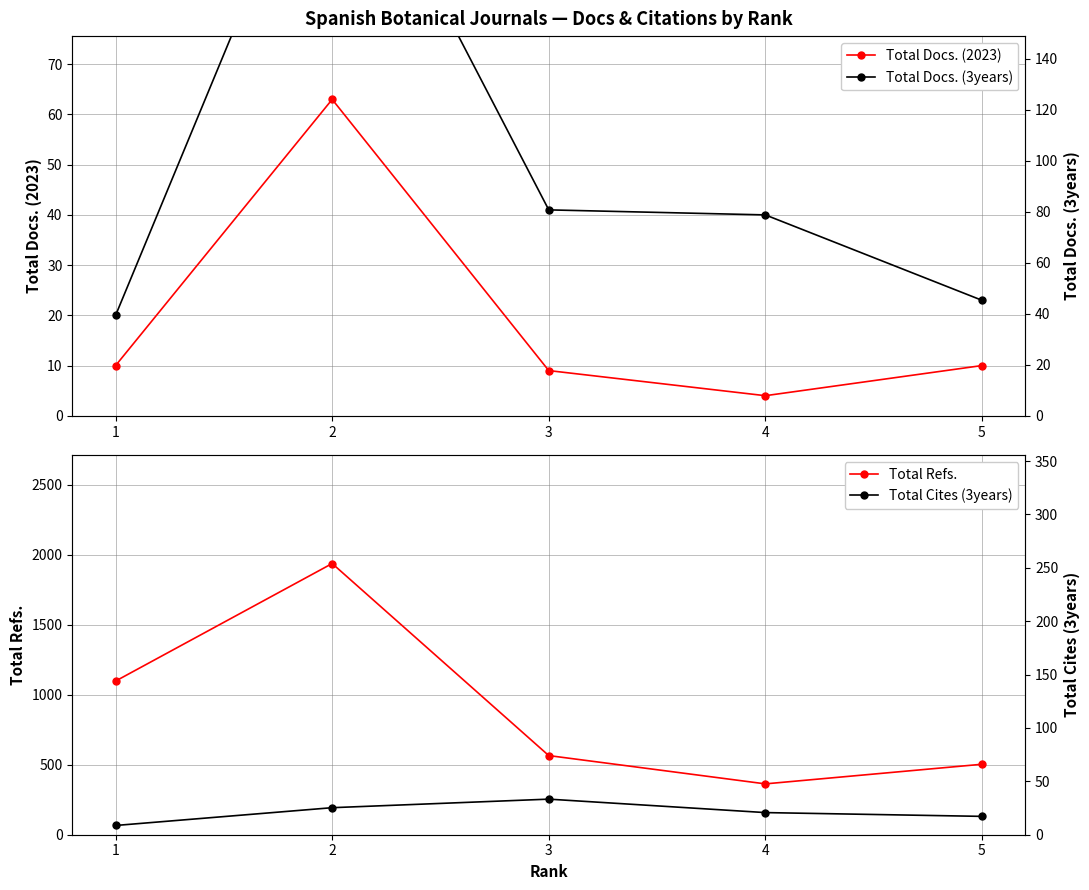

At which category is the sum across all series the highest?

2